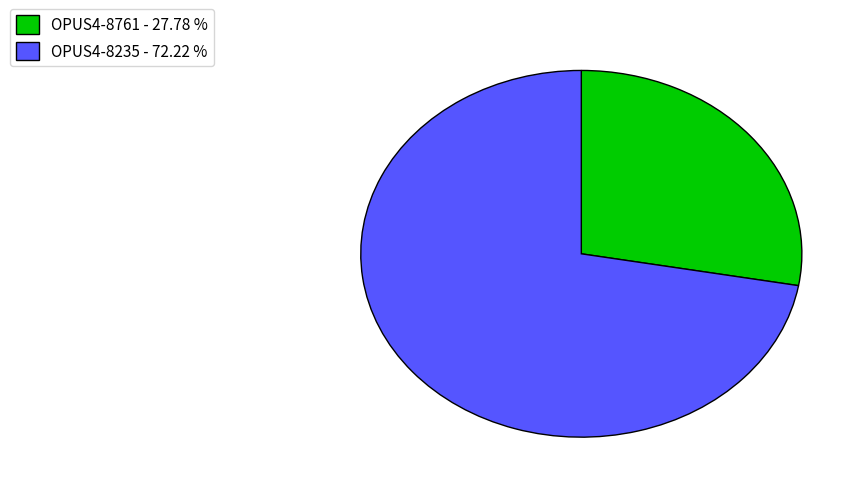

Combined, do OPUS4-8235 and OPUS4-8761 account for over 50%?

Yes